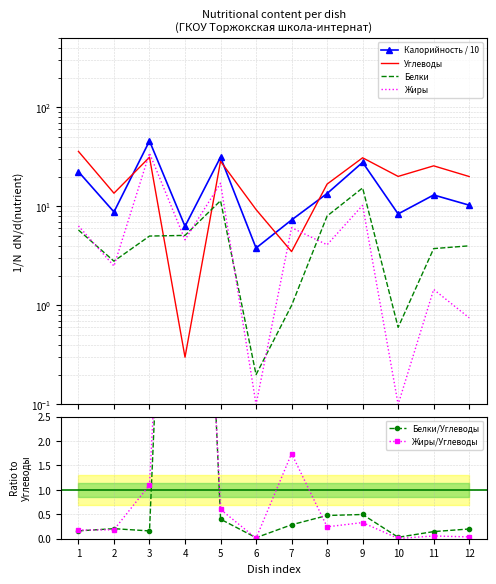

Reading left to right, transcribe all the data shown in this chart.

Калорийность / 10: 22.4	8.8	45.8	6.3	31.4	3.8	7.3	13.5	27.9	8.4	13.1	10.3
Углеводы: 36.0	13.6	31.4	0.3	28.6	9.3	3.5	16.8	31.0	20.1	25.7	20.1
Белки: 5.8	2.8	5.0	5.1	11.4	0.2	1.0	8.0	15.4	0.6	3.8	4.0
Жиры: 6.4	2.5	34.5	4.6	17.1	0.1	6.1	4.1	10.2	0.1	1.4	0.8
Белки/Углеводы: 0.2	0.2	0.2	17.0	0.4	0.0	0.3	0.5	0.5	0.0	0.1	0.2
Жиры/Углеводы: 0.2	0.2	1.1	15.3	0.6	0.0	1.7	0.2	0.3	0.0	0.1	0.0